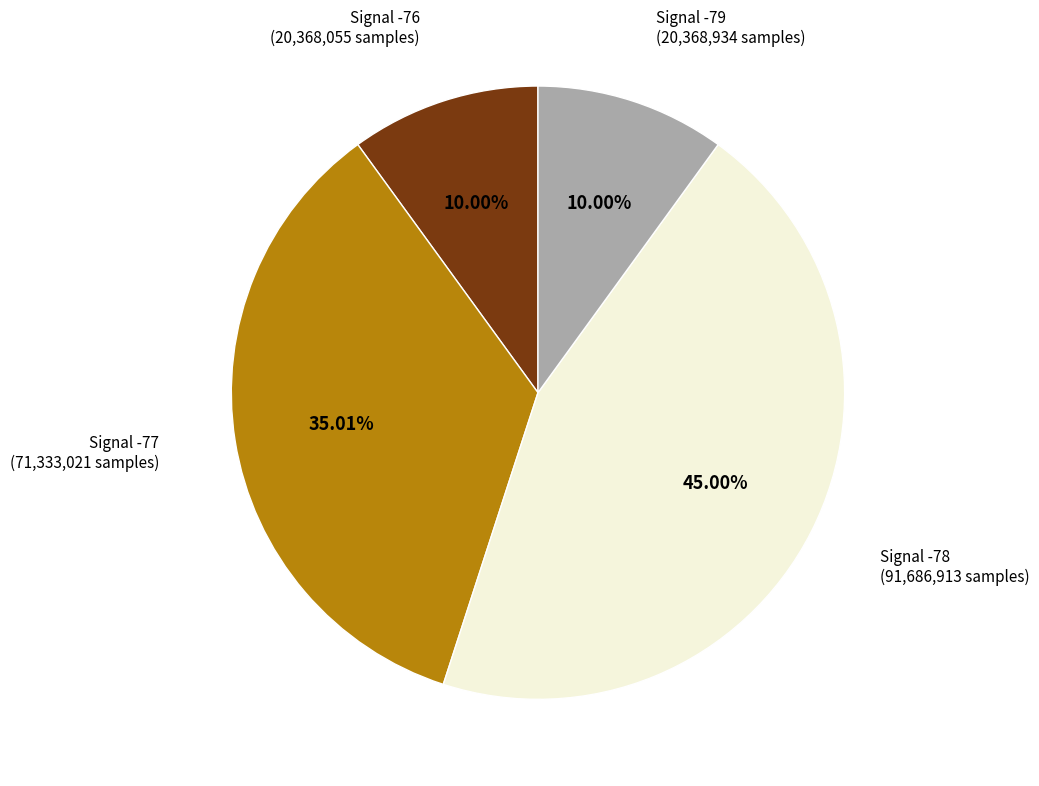

How many slices are in this pie chart?

4